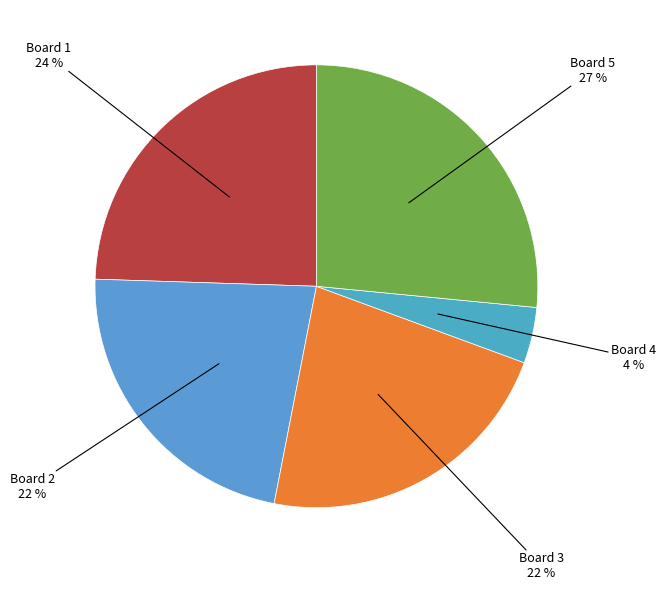

Count the number of slices in the pie.

5